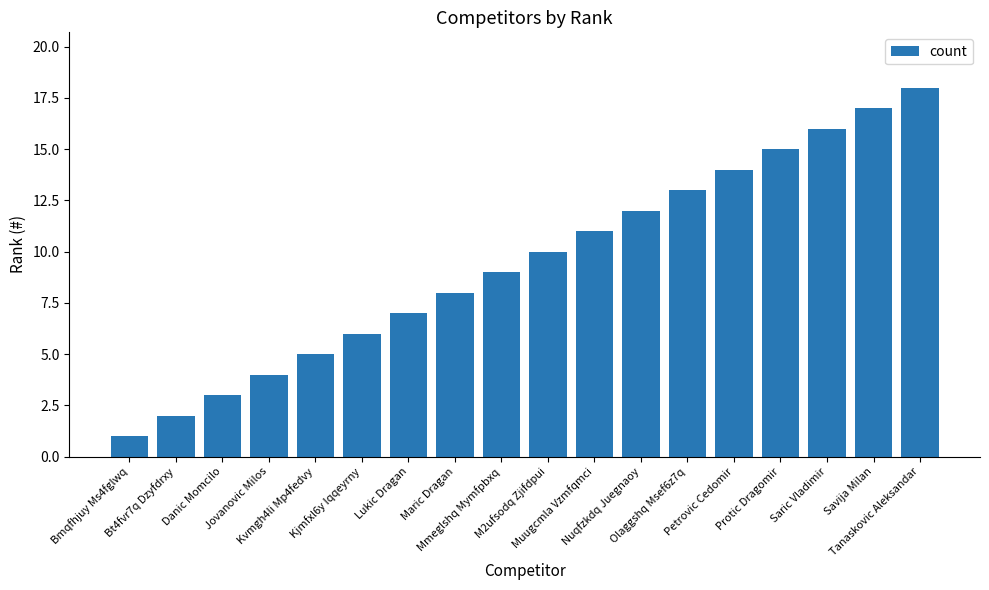

What is the change in value from Bt4fvr7q Dzyfdrxy to Nuqfzkdq Juegnaoy?

+10